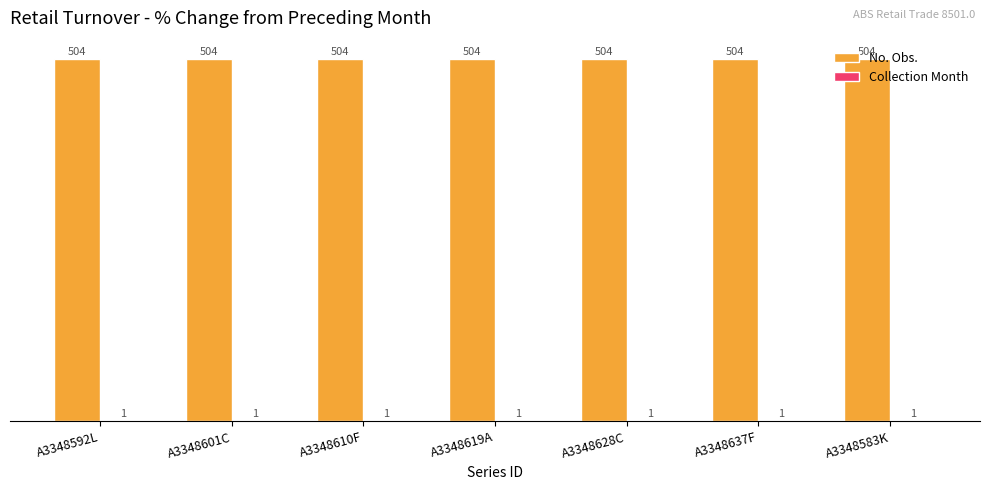

Which series has the largest total across all categories?

No. Obs.